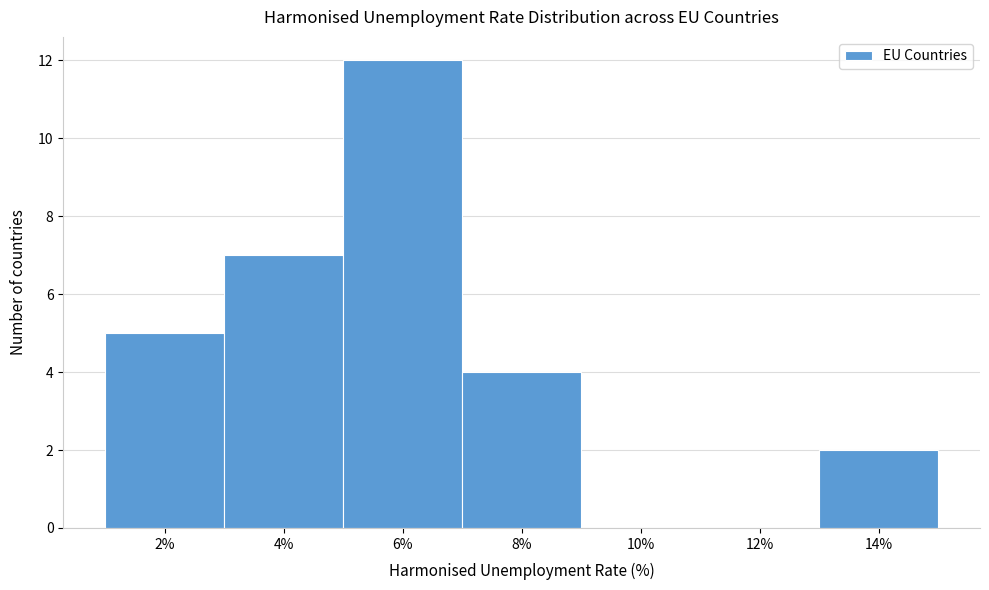

Reading left to right, transcribe all the data shown in this chart.

2%=5	4%=7	6%=12	8%=4	10%=0	12%=0	14%=2